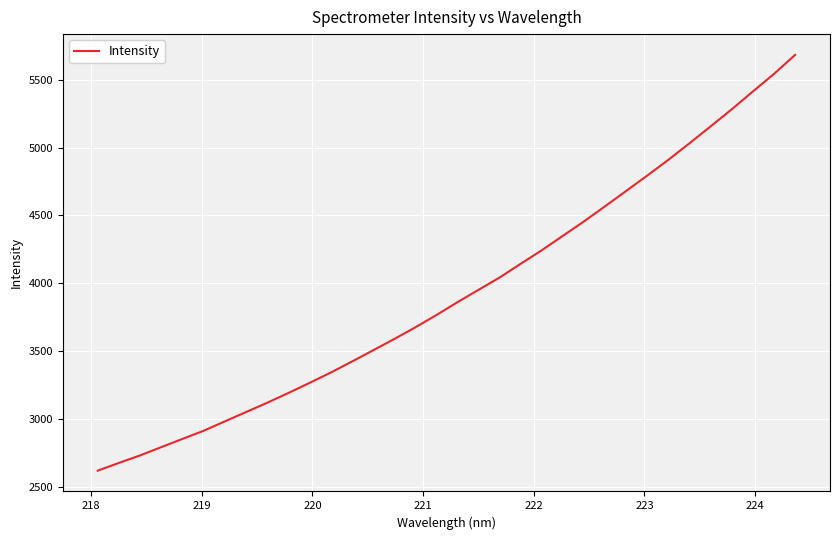

What is the difference between the maximum and minimum values?

3067.3